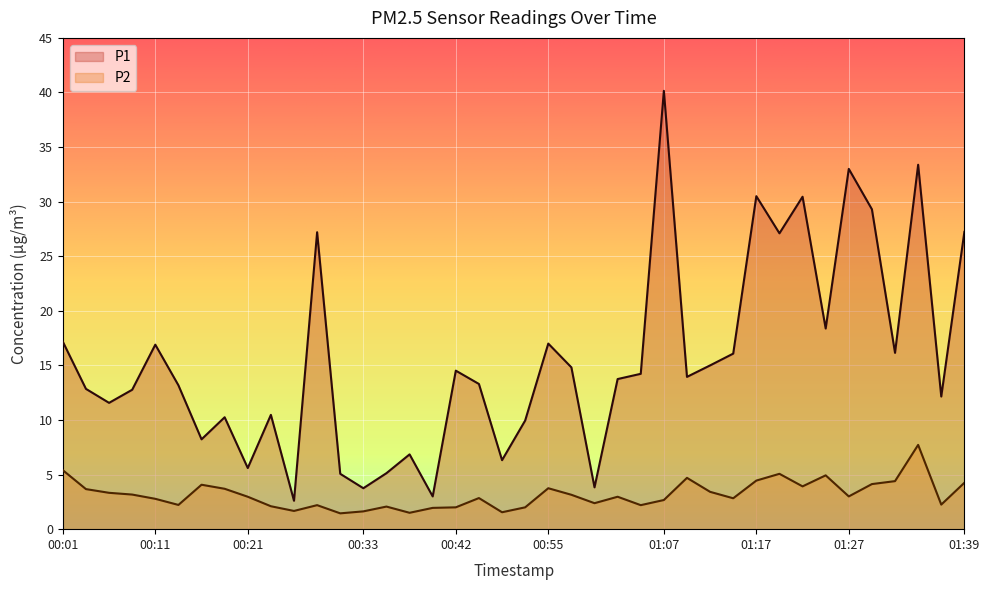

At how many categories does at least one series exceed 36?

1